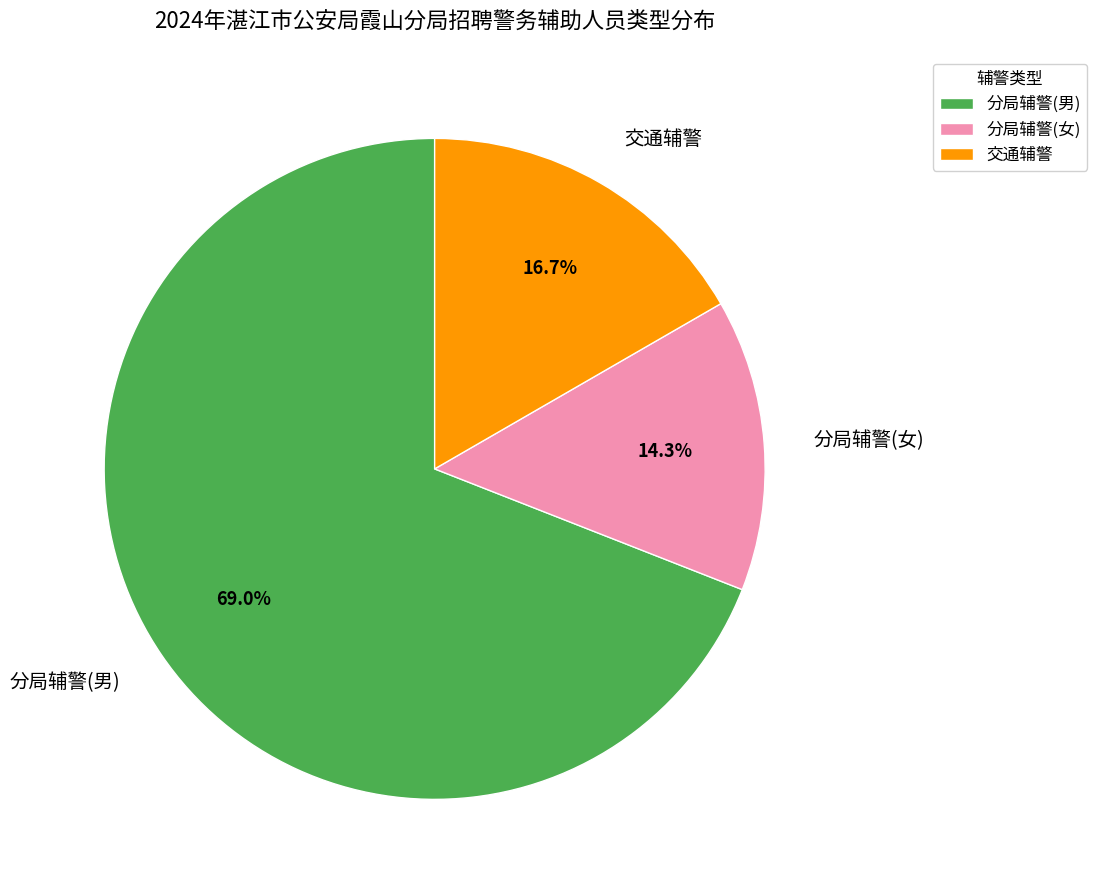

Which slice represents more than half of the pie?

分局辅警(男)